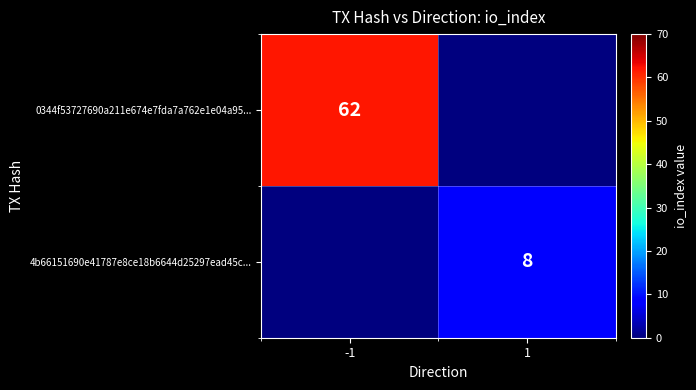

Is it true that 4b66151690e41787e8ce18b6644d25297ead45c... equals 5 at 1?

False